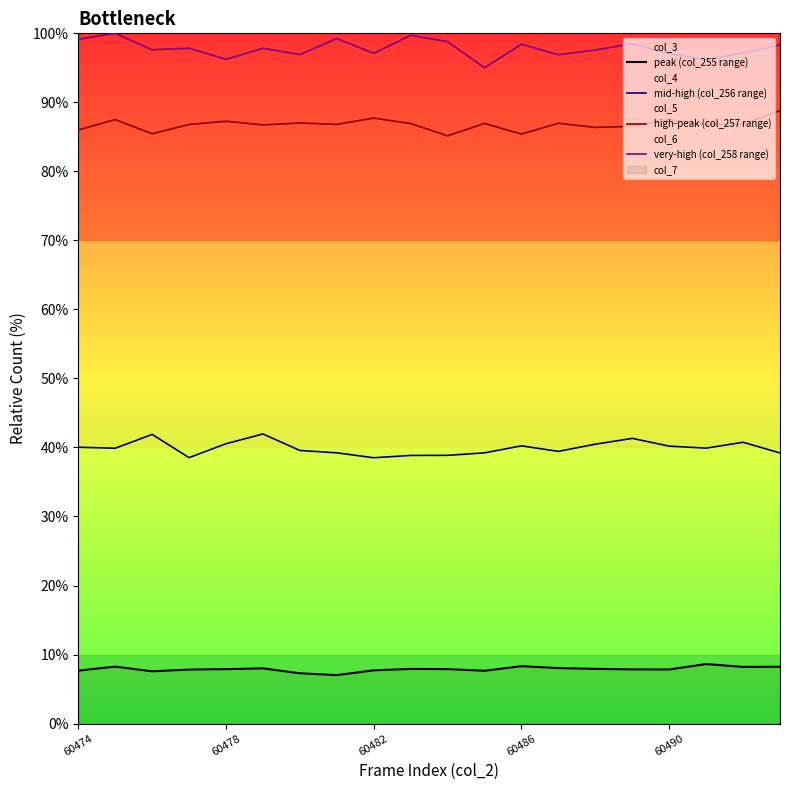

What is the lowest value of the high-peak (col_257 range) series?

85.2